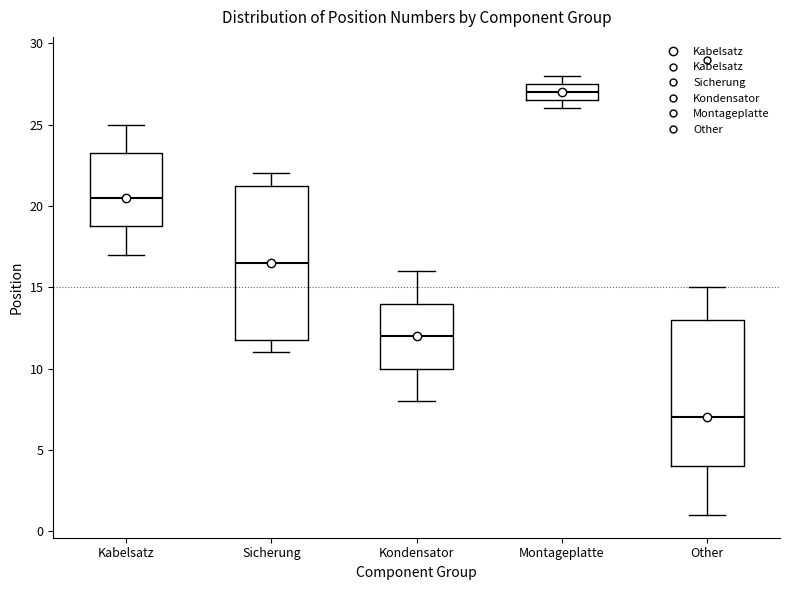

Which box's median line is the lowest?

Other